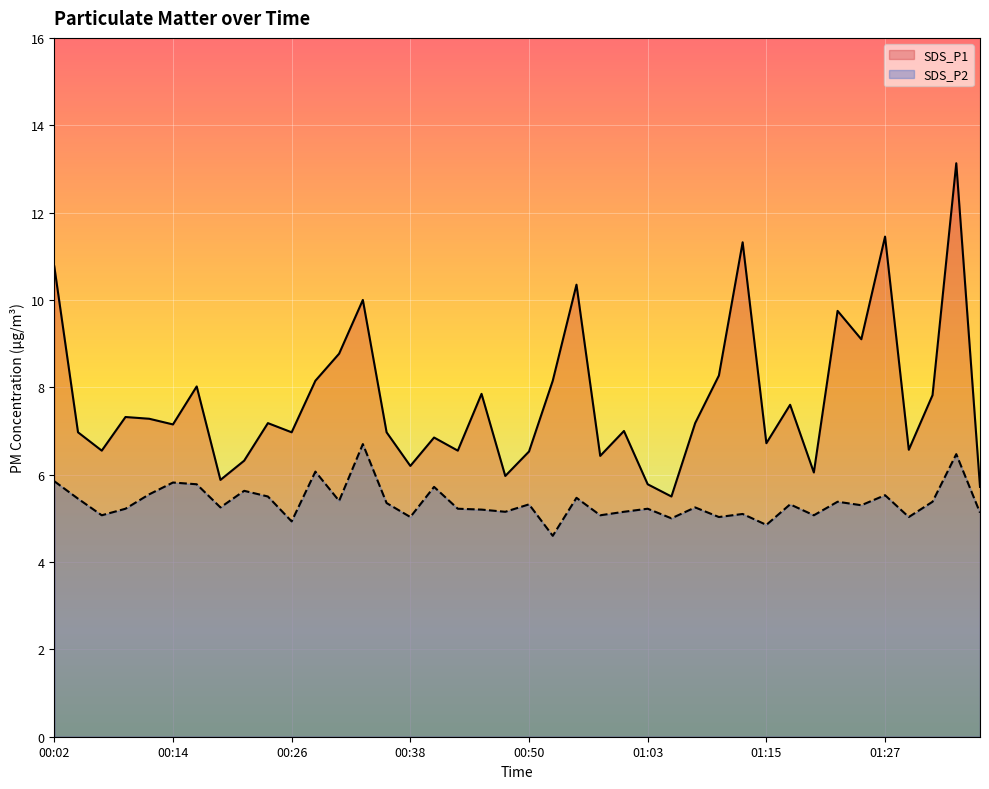

True or false: SDS_P1 has a value of 5.9 at 00:19.

True